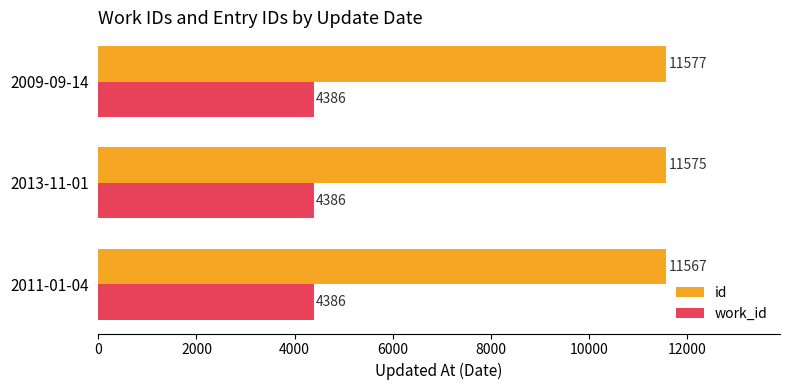

What is the minimum value shown in the chart?

4386